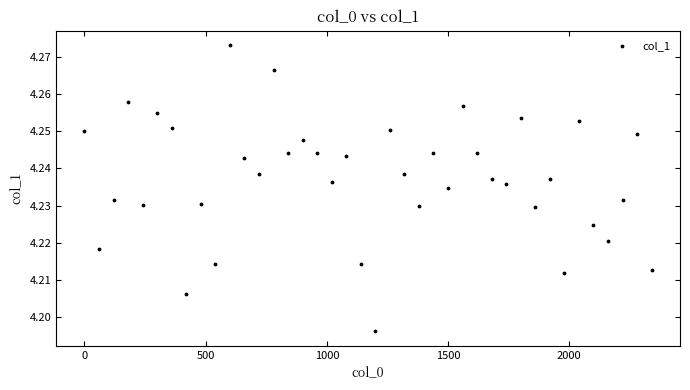

What is the range of X values (max minus min)?

2340.0